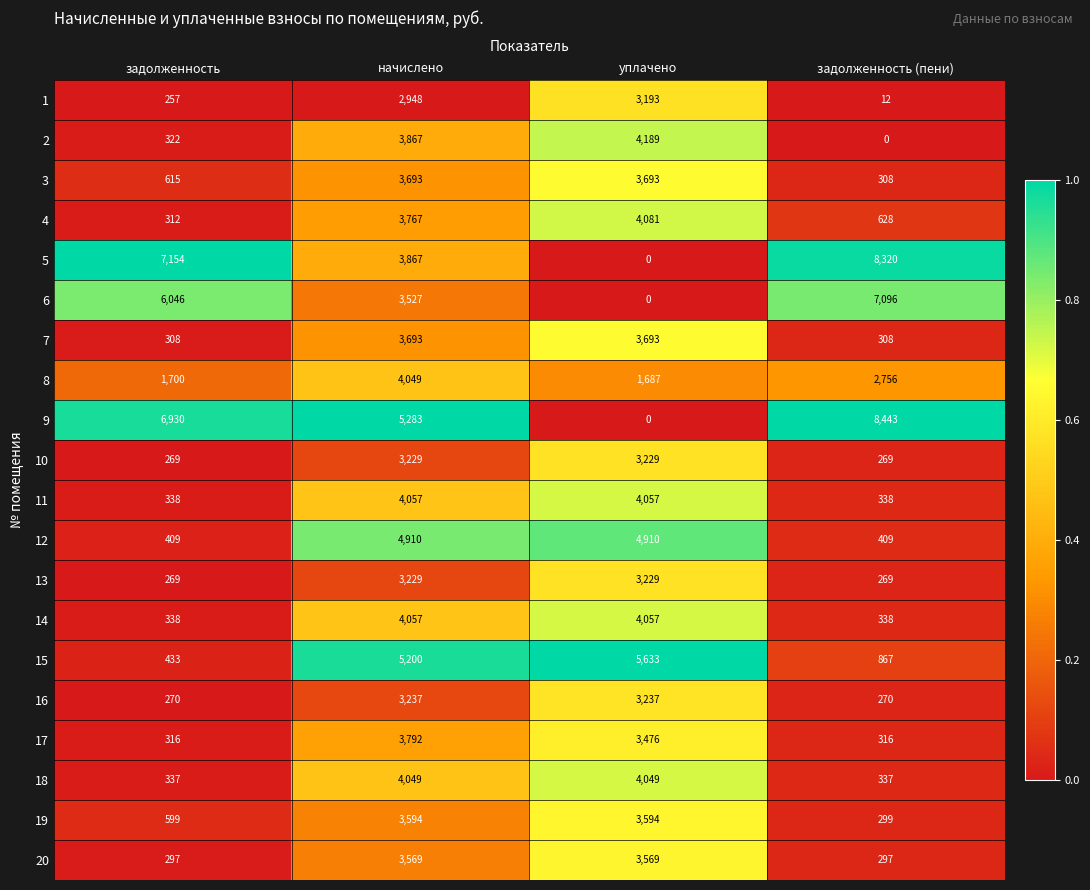

What value does the 3 series have at уплачено, to the nearest 50?

3700